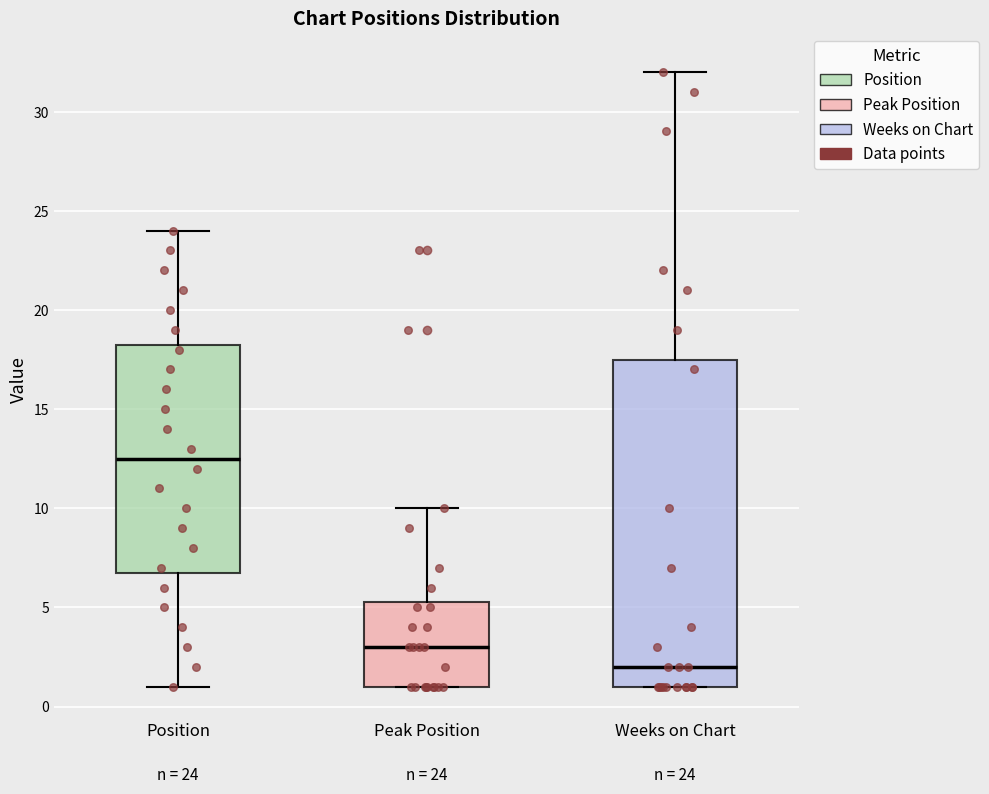

Which box is the tallest, from its lower edge to its upper edge?

Weeks on Chart